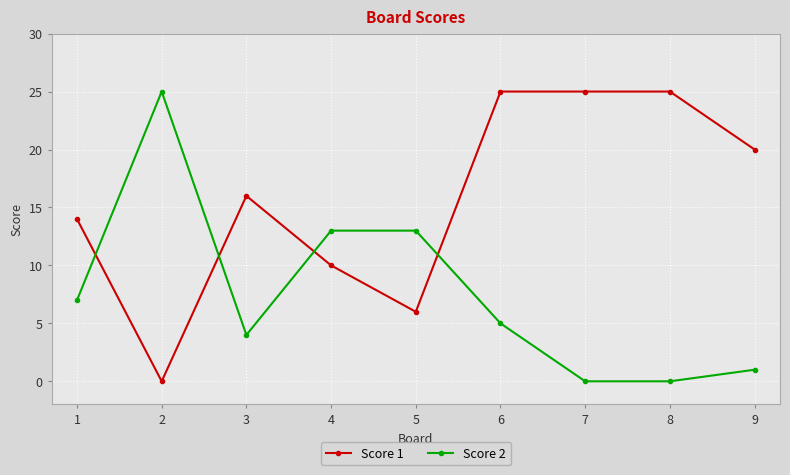

Where do Score 2 and Score 1 first cross each other?

1 and 2